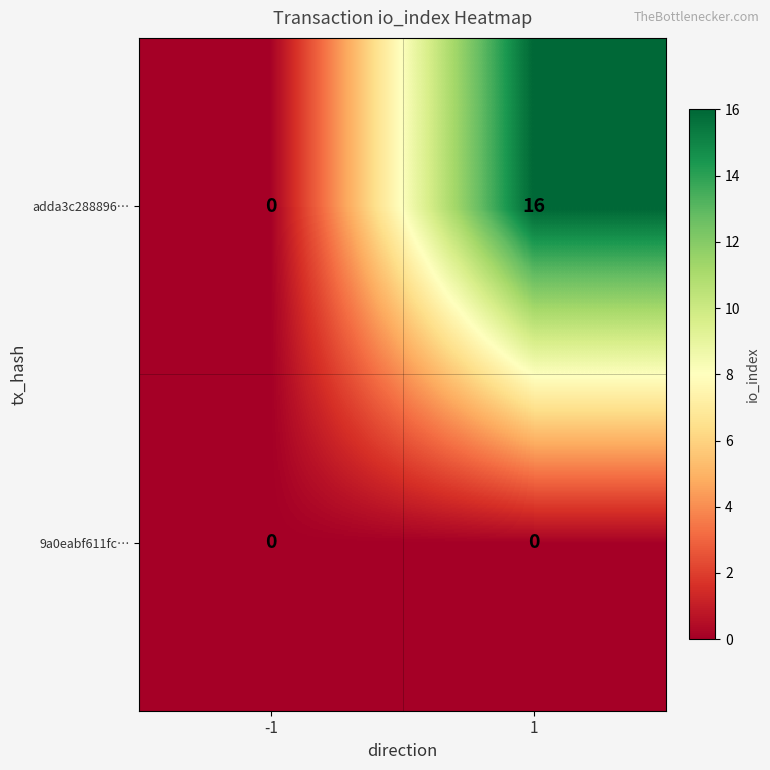

List the series in order of their peak value, highest first.

adda3c288896…, 9a0eabf611fc…